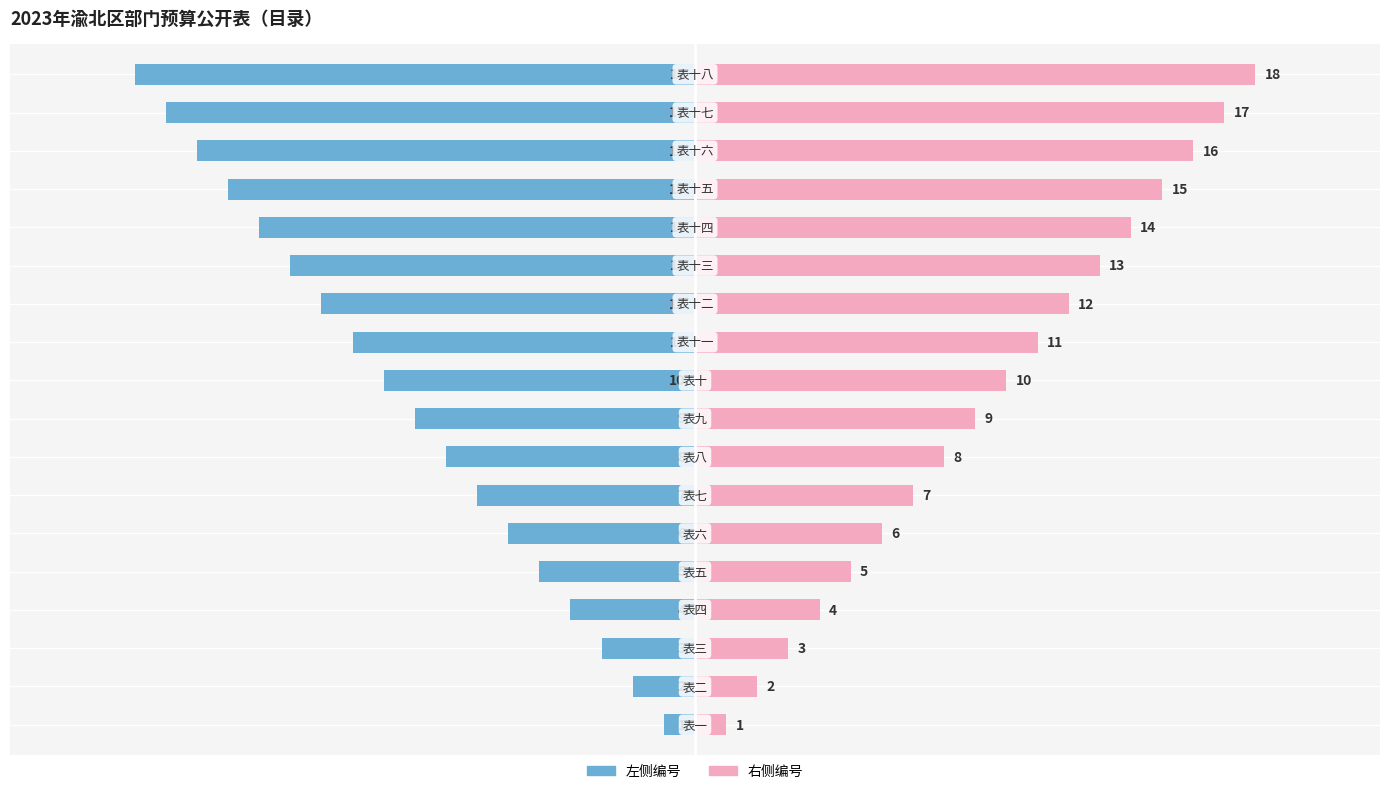

What is the difference between the maximum and minimum values in the 编号（左） series?

17